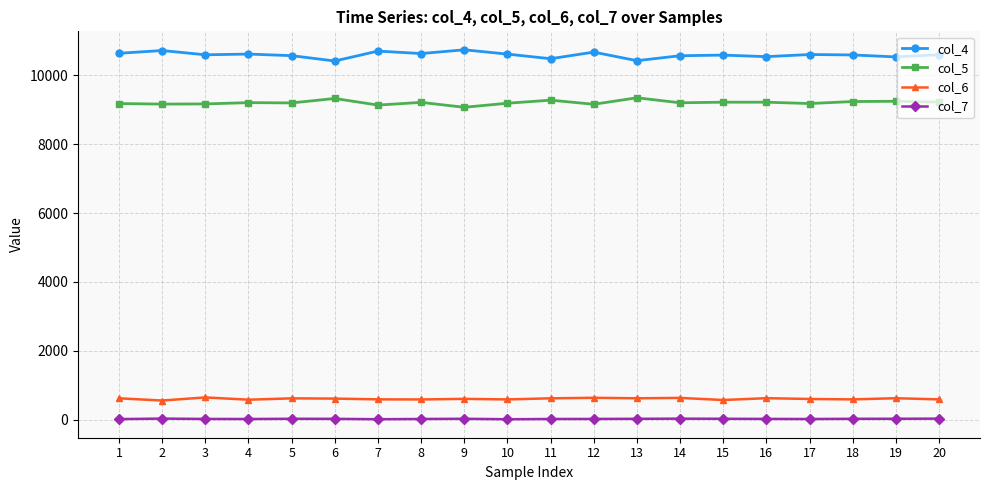

Which series has the largest total across all categories?

col_4